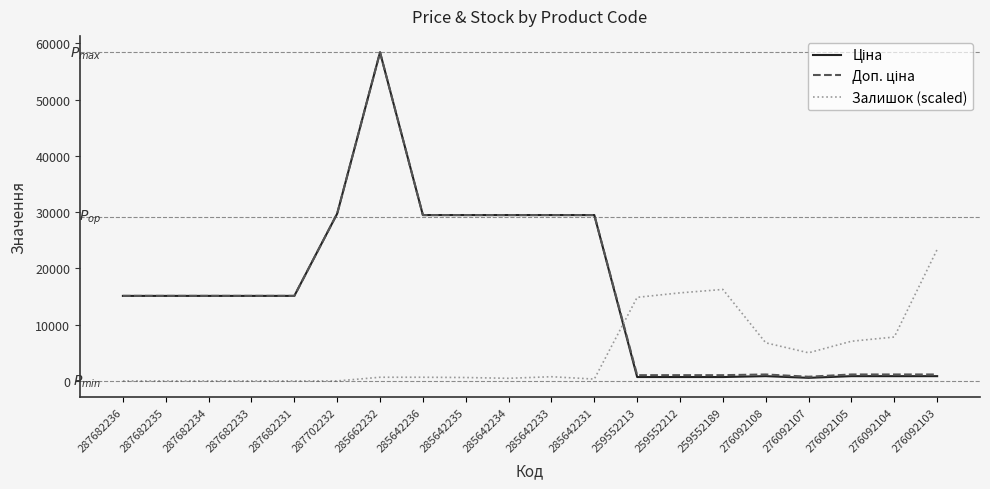

What is the maximum value shown in the chart?

58426.5